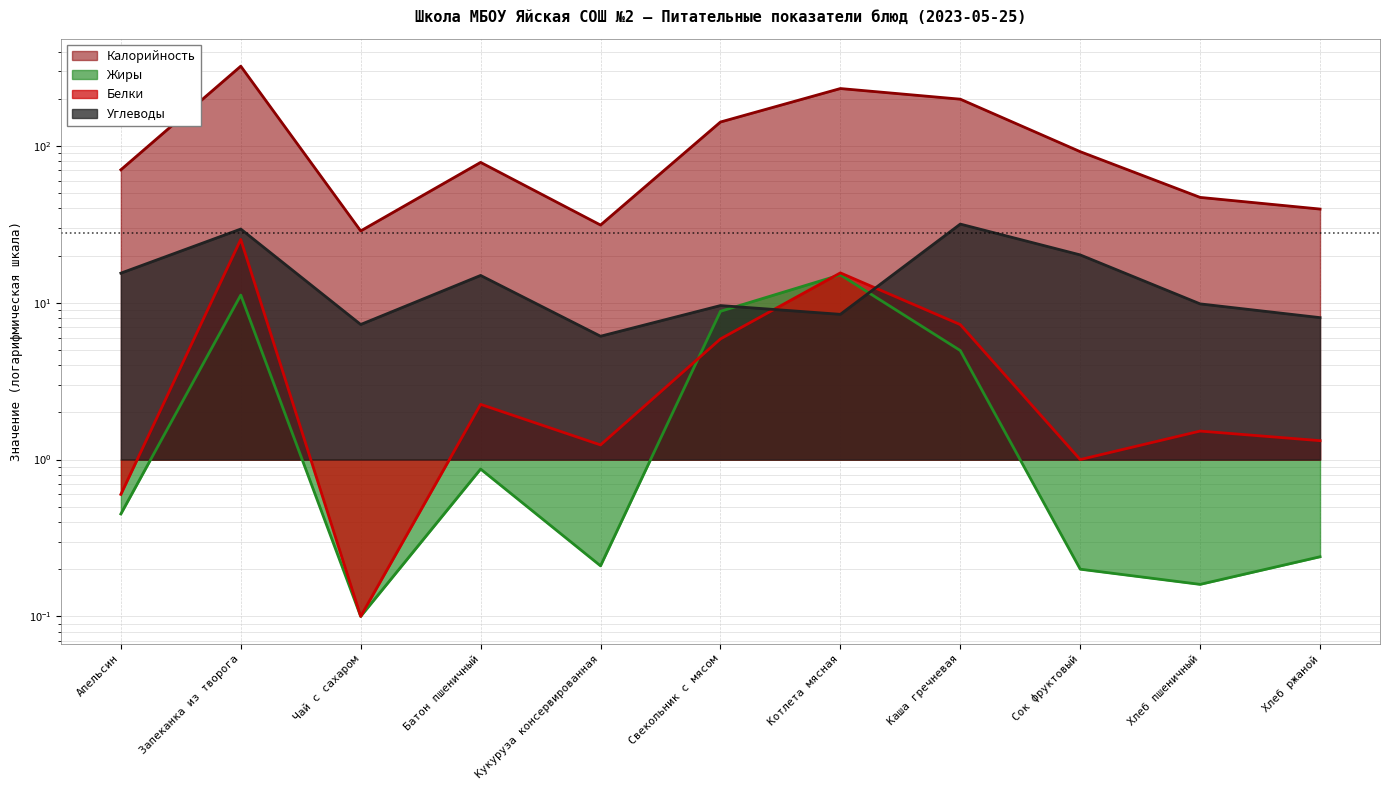

What is the average value of the Белки series?

5.6